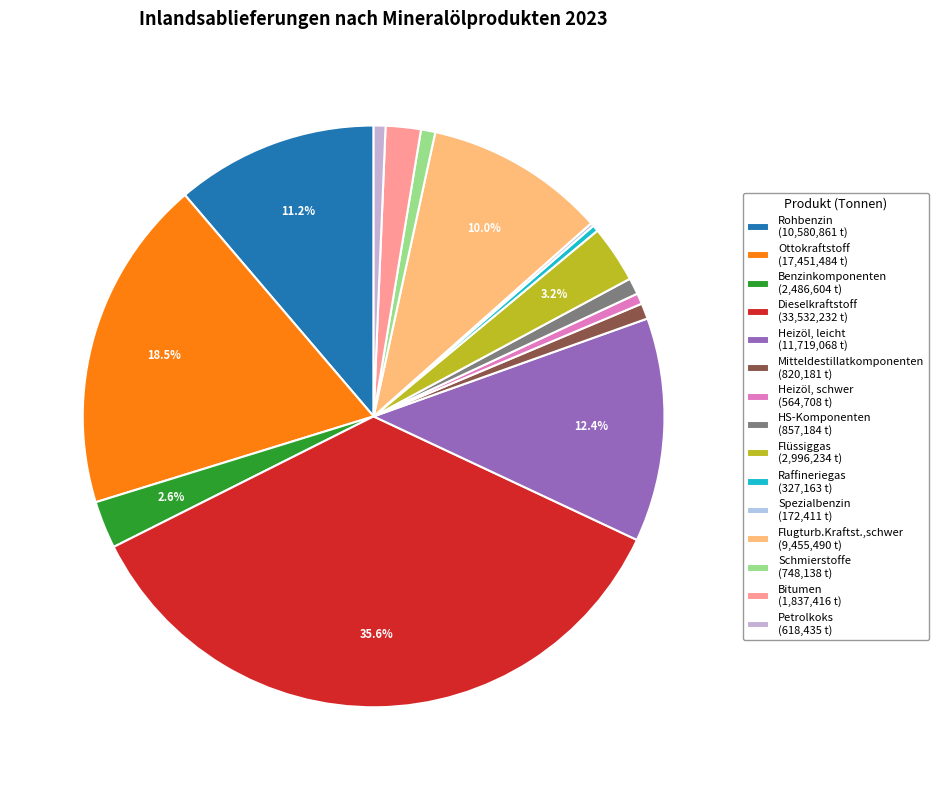

Is there a majority slice in this chart?

No